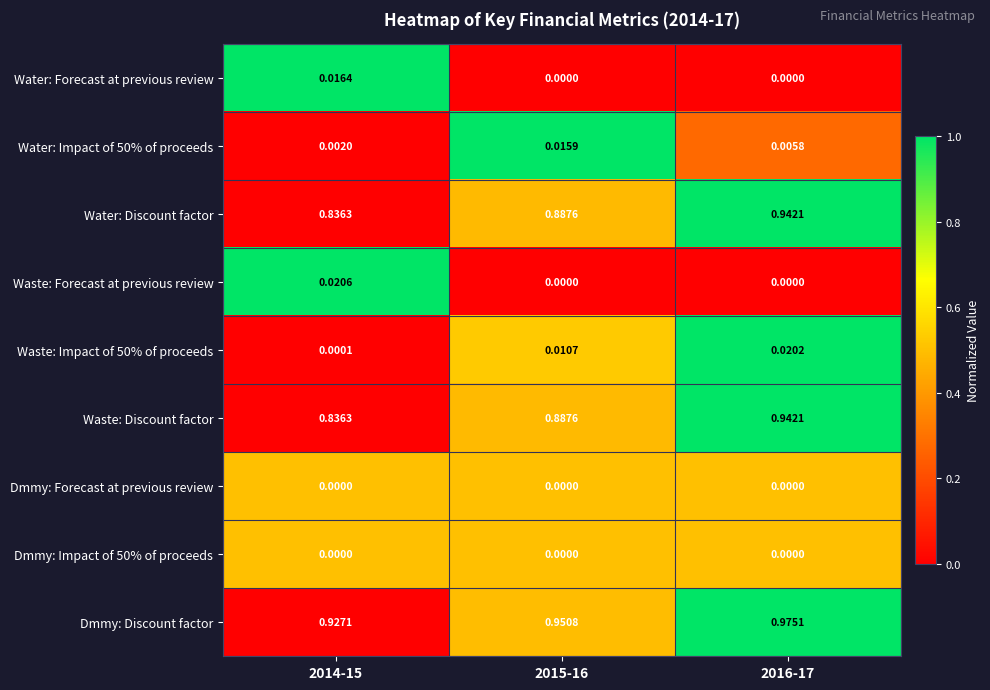

Which label corresponds to the largest value in the chart?

2016-17